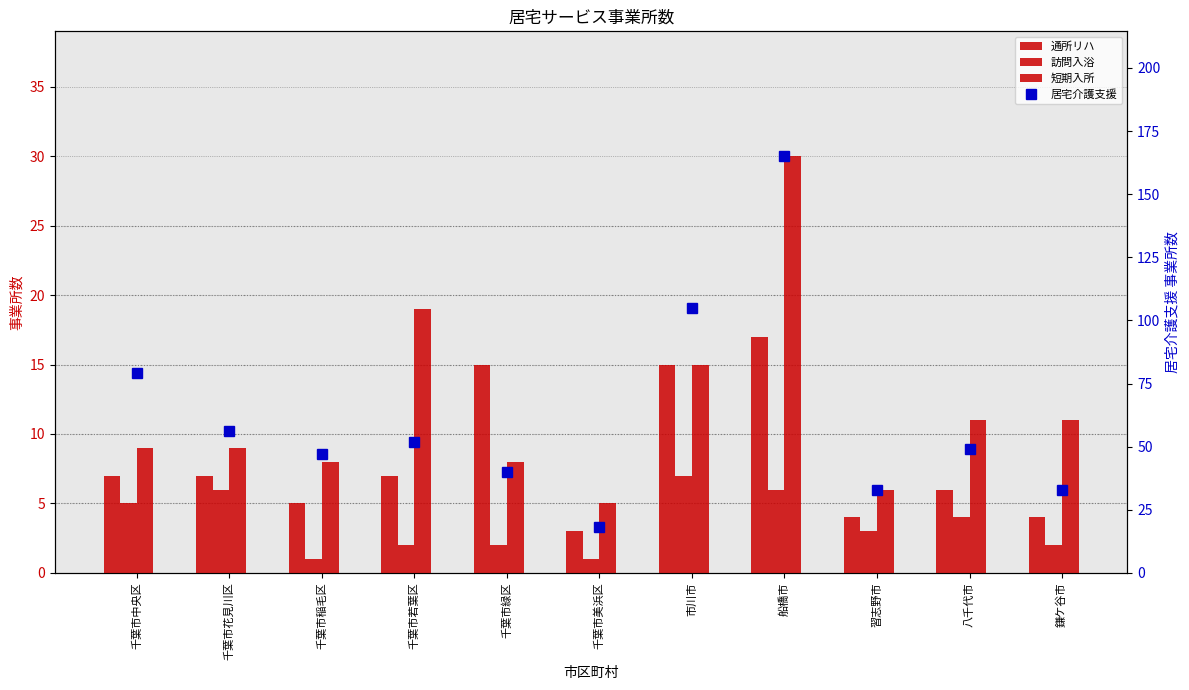

Reading left to right, extract all data points from this chart.

通所リハ: 千葉市中央区=7	千葉市花見川区=7	千葉市稲毛区=5	千葉市若葉区=7	千葉市緑区=15	千葉市美浜区=3	市川市=15	船橋市=17	習志野市=4	八千代市=6	鎌ケ谷市=4
訪問入浴: 千葉市中央区=5	千葉市花見川区=6	千葉市稲毛区=1	千葉市若葉区=2	千葉市緑区=2	千葉市美浜区=1	市川市=7	船橋市=6	習志野市=3	八千代市=4	鎌ケ谷市=2
短期入所: 千葉市中央区=9	千葉市花見川区=9	千葉市稲毛区=8	千葉市若葉区=19	千葉市緑区=8	千葉市美浜区=5	市川市=15	船橋市=30	習志野市=6	八千代市=11	鎌ケ谷市=11
居宅介護支援: 千葉市中央区=79	千葉市花見川区=56	千葉市稲毛区=47	千葉市若葉区=52	千葉市緑区=40	千葉市美浜区=18	市川市=105	船橋市=165	習志野市=33	八千代市=49	鎌ケ谷市=33